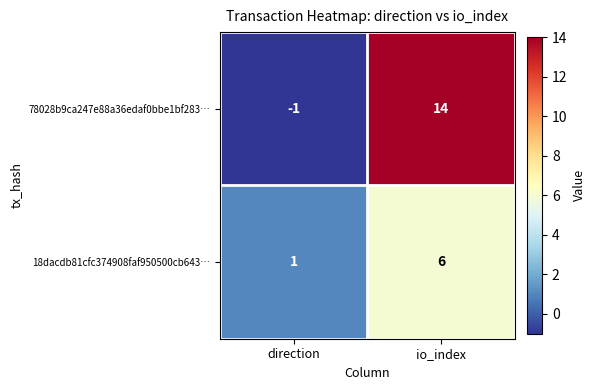

How many data points does each series have?

2